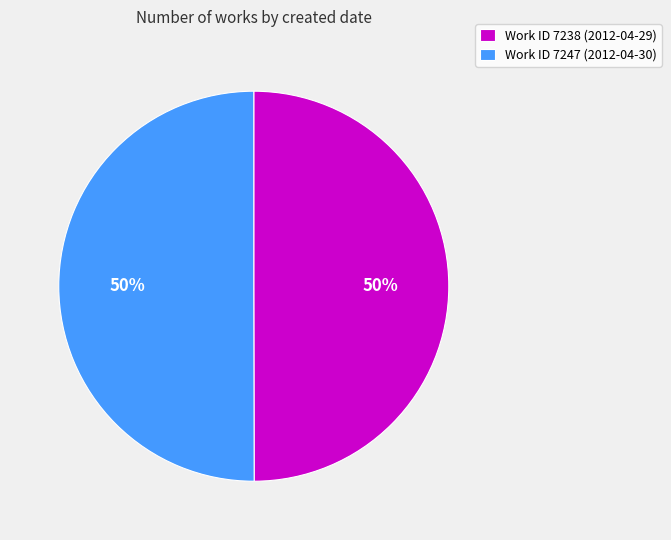

To the nearest percent, what is the combined percentage of Work ID 7247 (2012-04-30) and Work ID 7238 (2012-04-29)?

100%